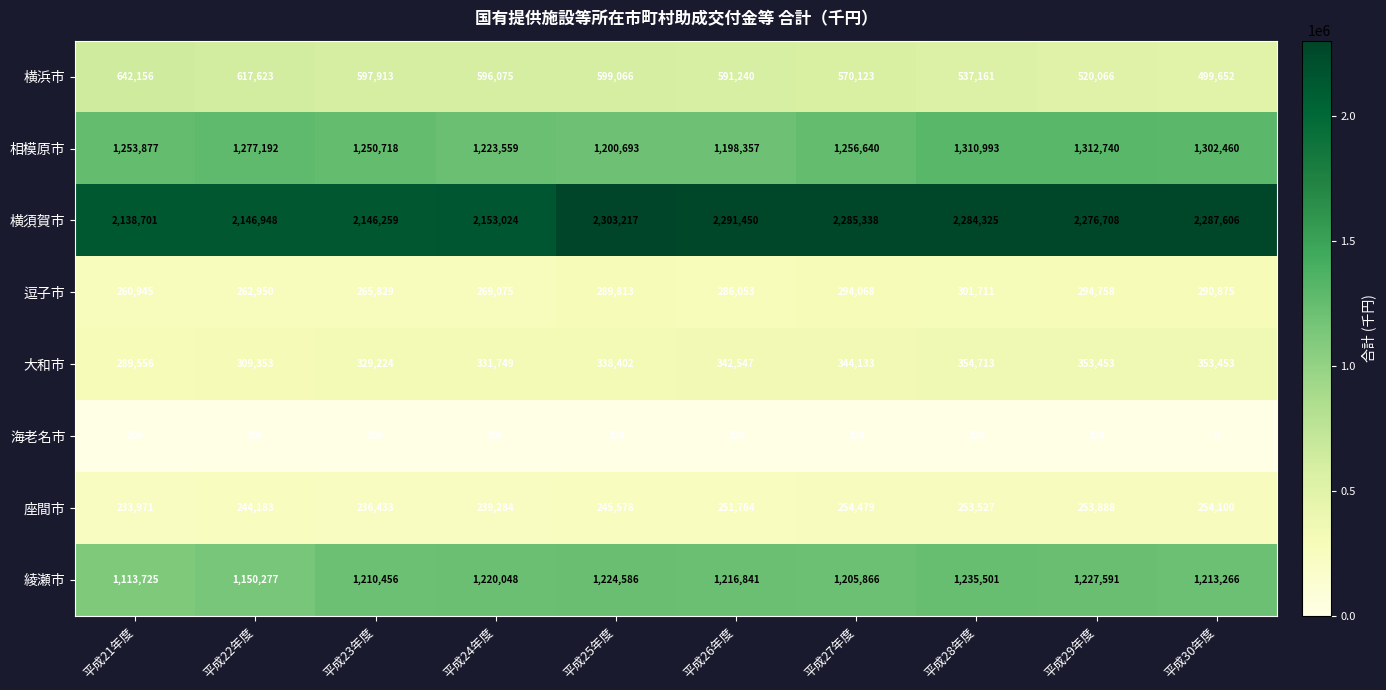

Where is 横浜市 nearest to the value 570904?

平成27年度